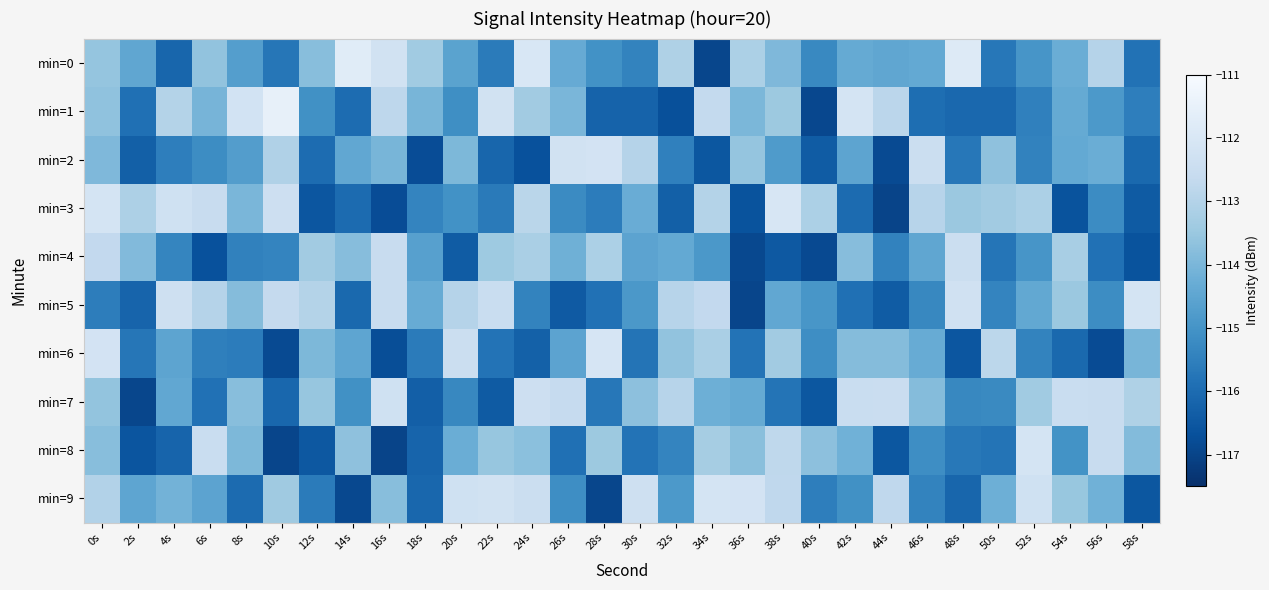

Which label corresponds to the largest value in the chart?

10s